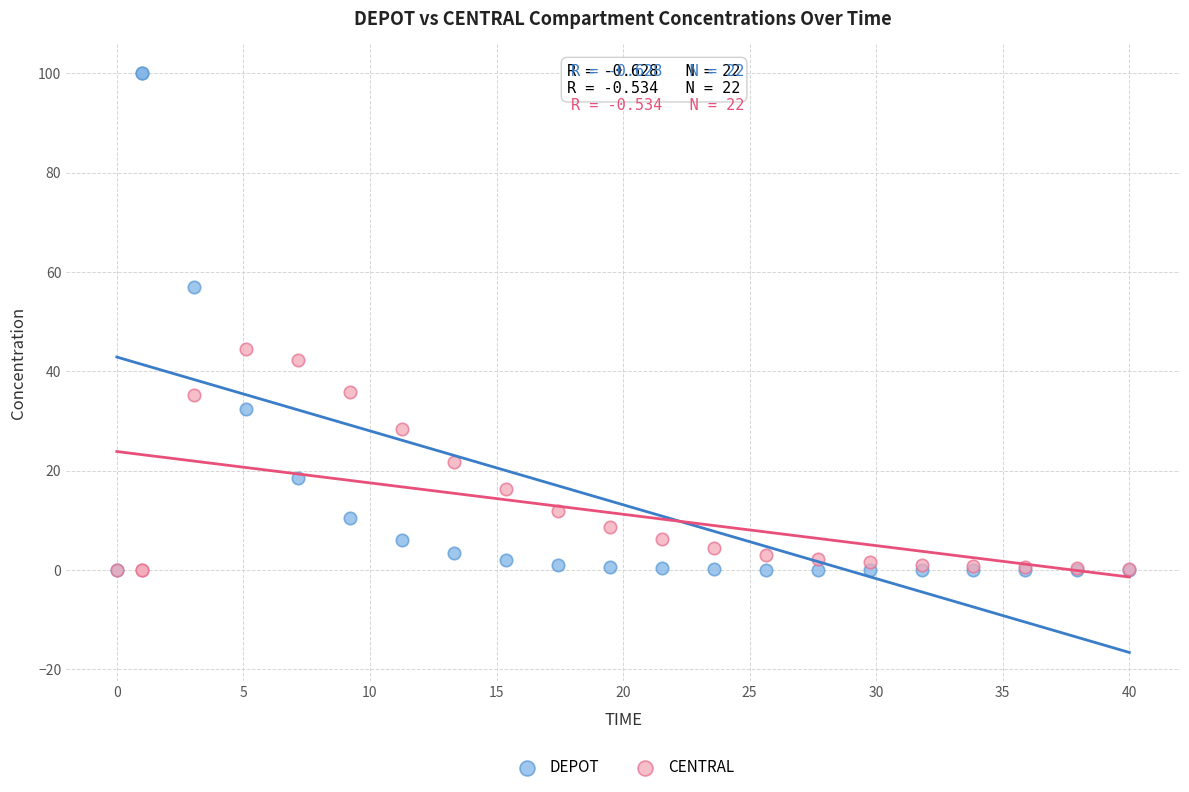

Across all series, what Y value is closest to 50?

44.6